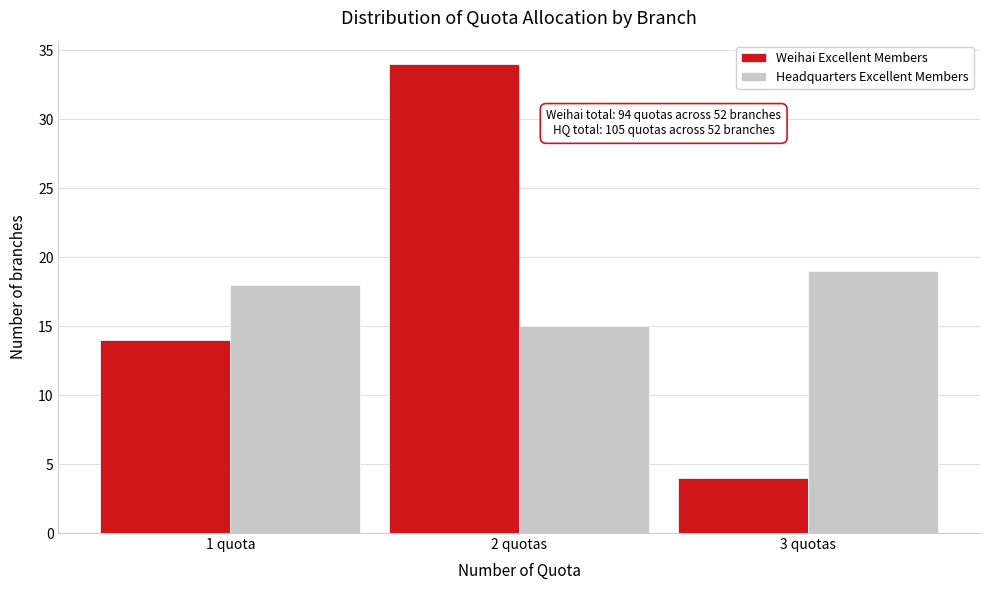

Reading right to left, extract all data points from this chart.

Weihai Excellent Members: 3 quotas=4	2 quotas=34	1 quota=14
Headquarters Excellent Members: 3 quotas=19	2 quotas=15	1 quota=18